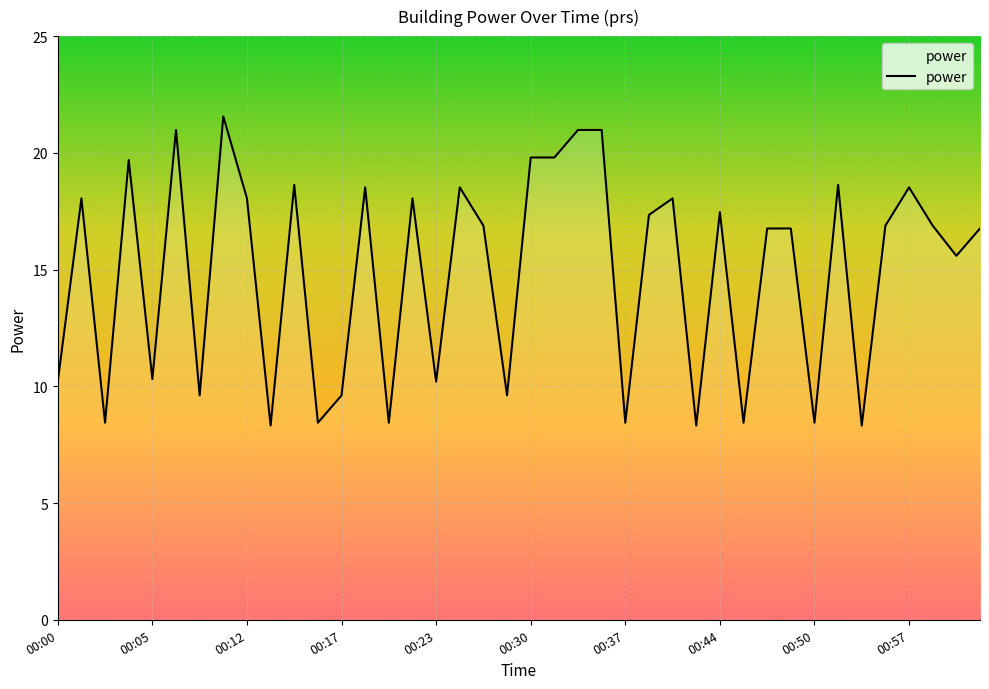

What is the minimum value shown in the chart?

8.3